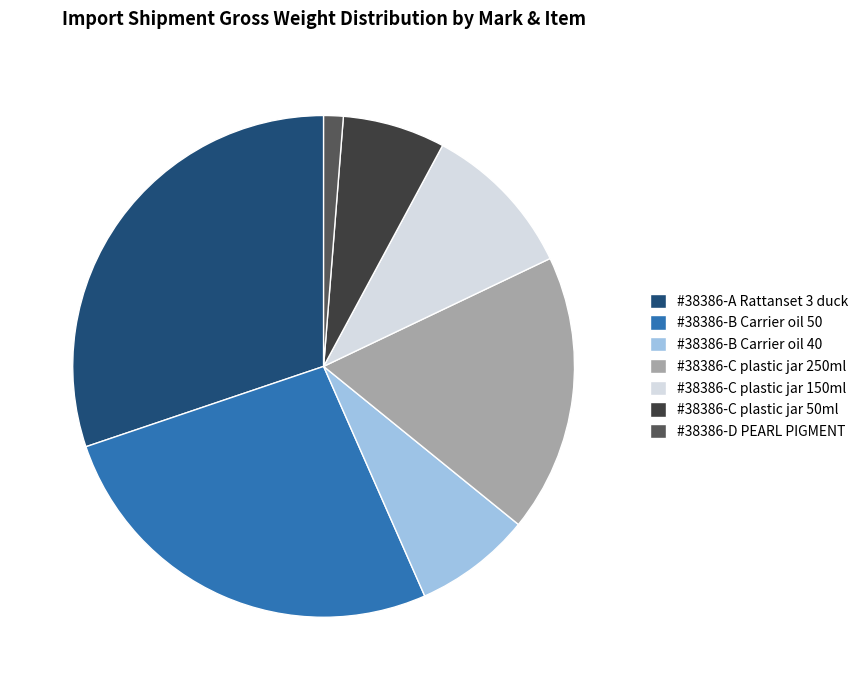

Rank the categories by value from highest to lowest.

#38386-A Rattanset 3 duck, #38386-B Carrier oil 50, #38386-C plastic jar 250ml, #38386-C plastic jar 150ml, #38386-B Carrier oil 40, #38386-C plastic jar 50ml, #38386-D PEARL PIGMENT